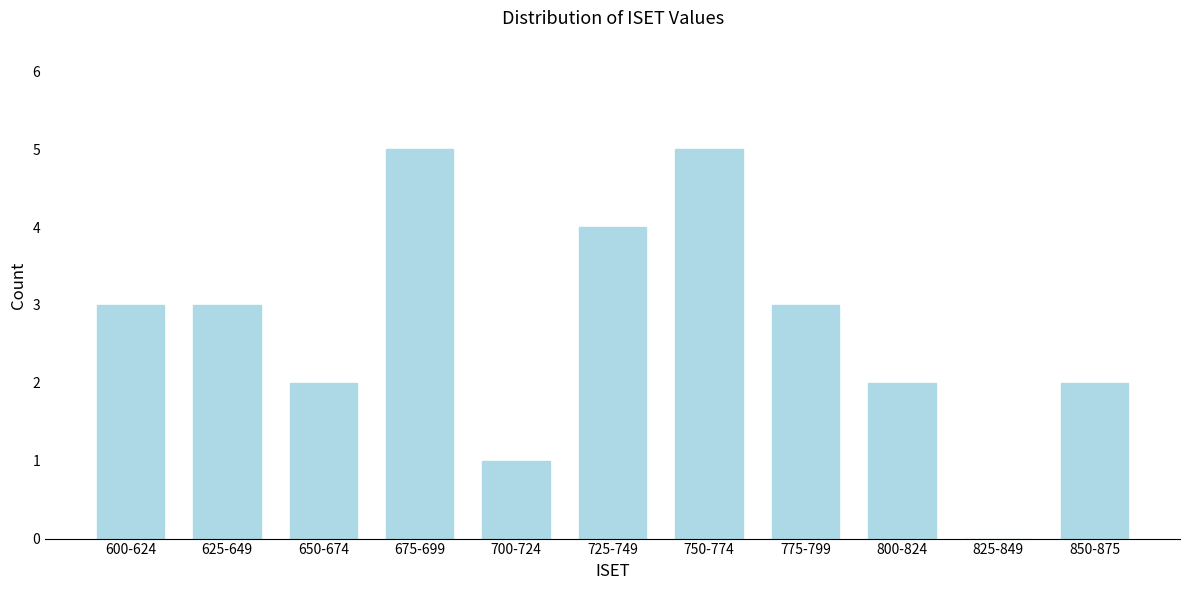

What is the sum of the values at 775-799 and 600-624?

6